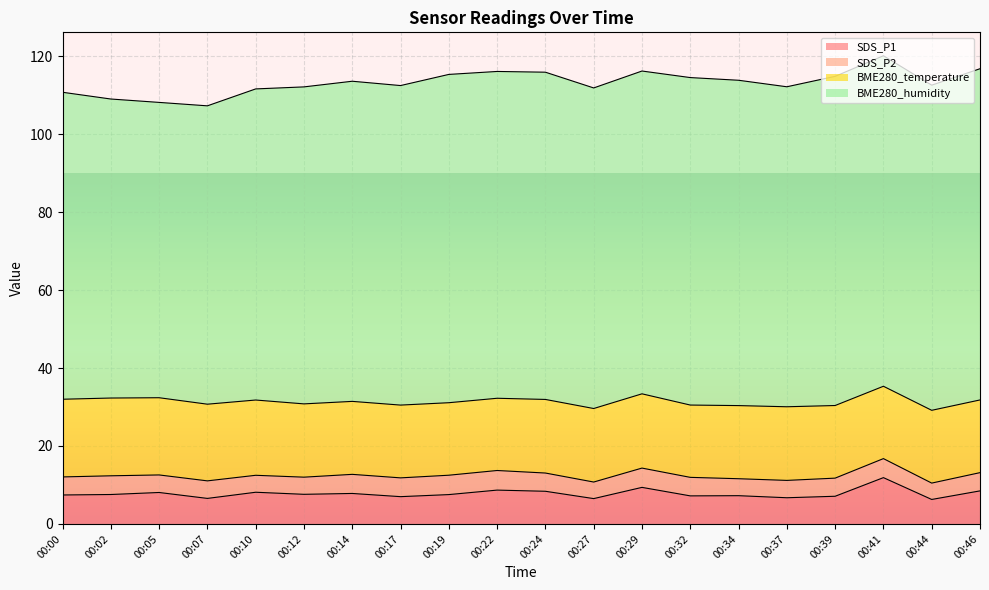

Which category has the highest value in the SDS_P2 series?

00:22